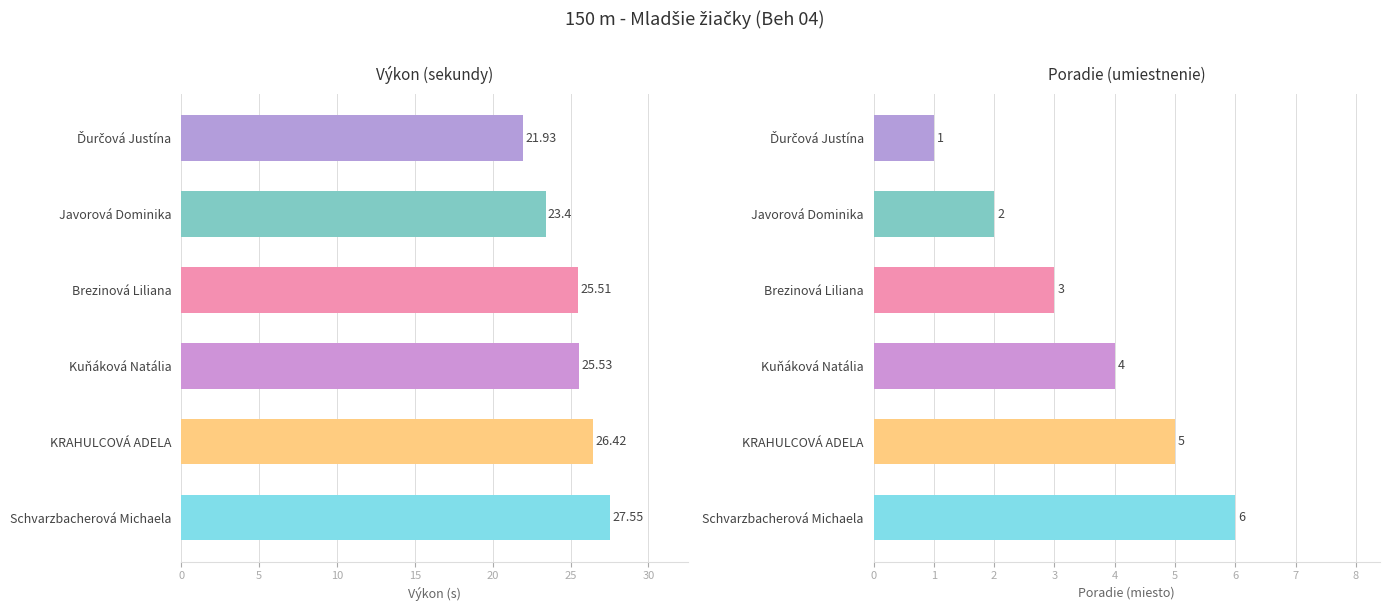

Between Javorová Dominika and Kuňáková Natália, which series saw the biggest shift?

Výkon